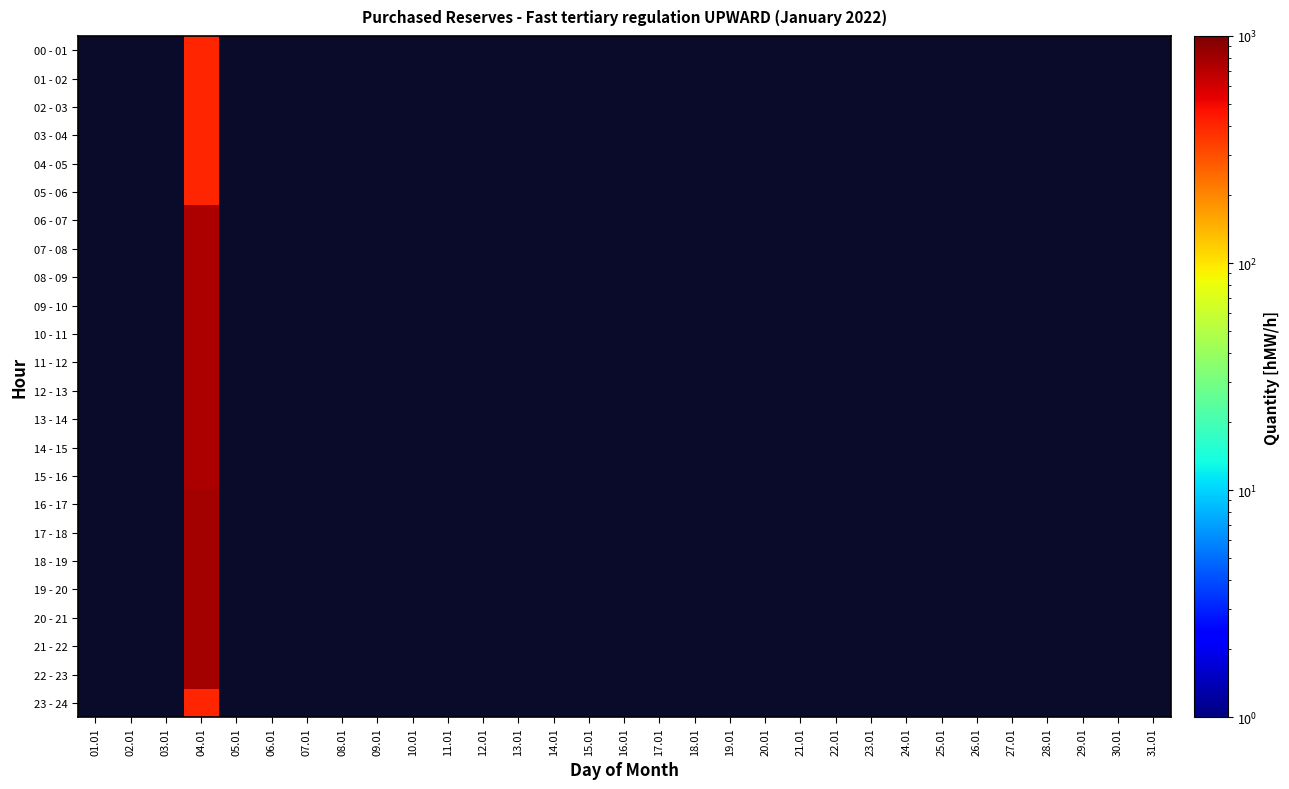

Count the number of data series in this chart.

24